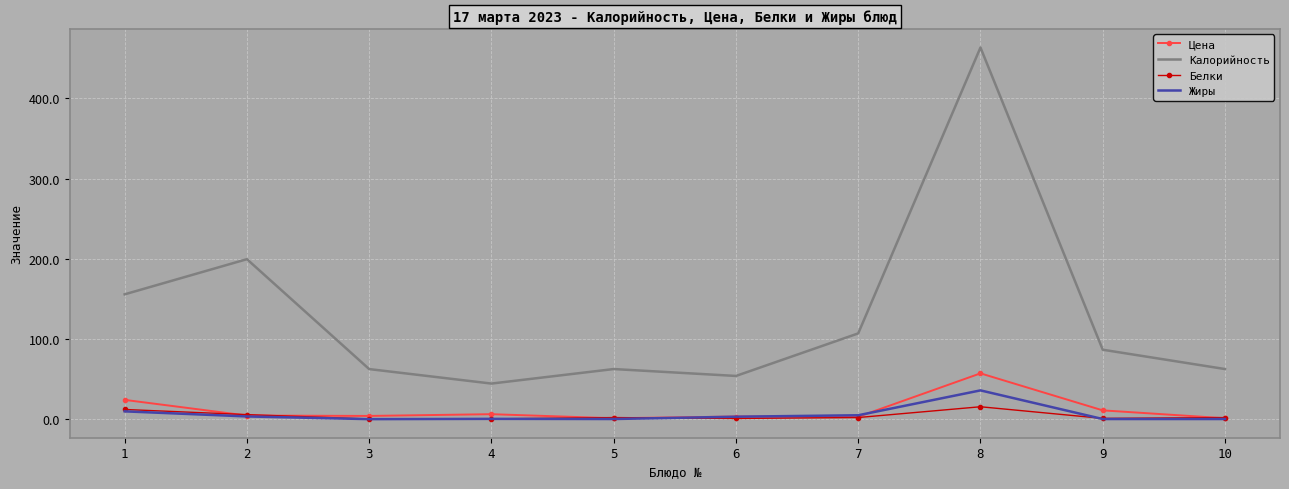

True or false: Жиры and Калорийность cross at least once.

False